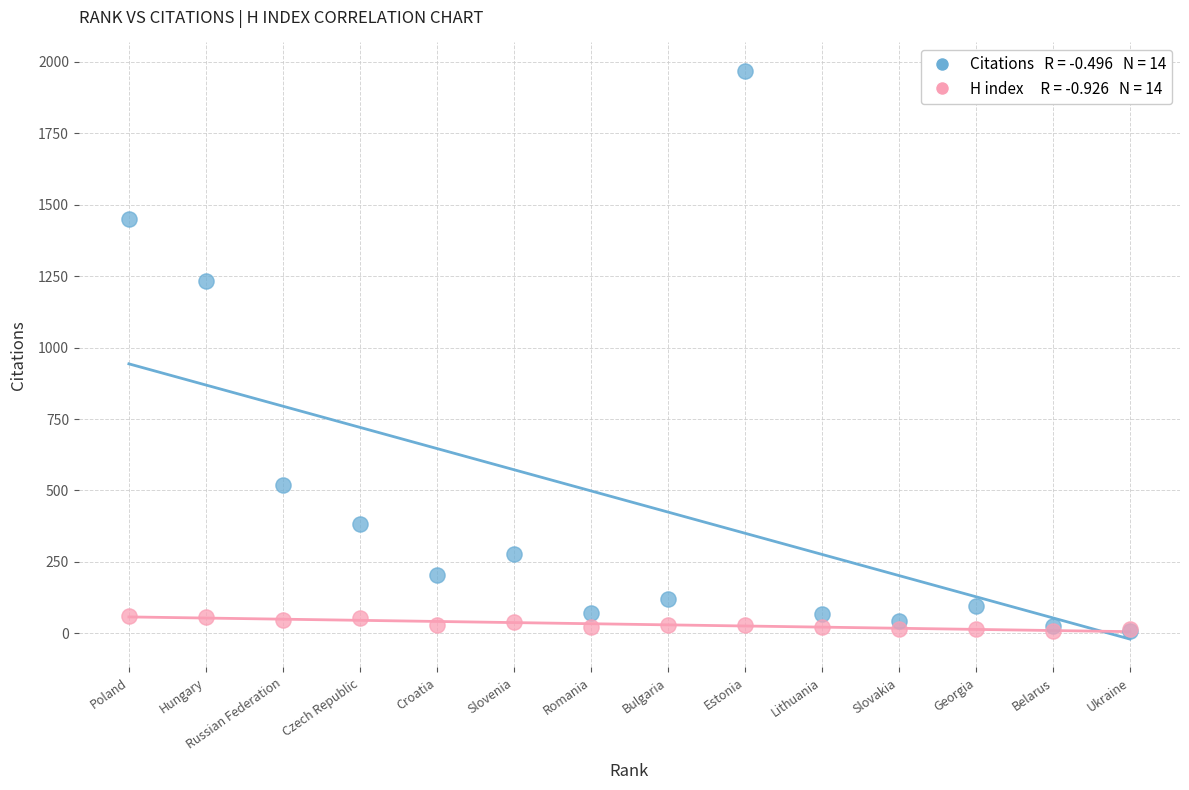

Across all series, what Y value is closest to 987?

1233